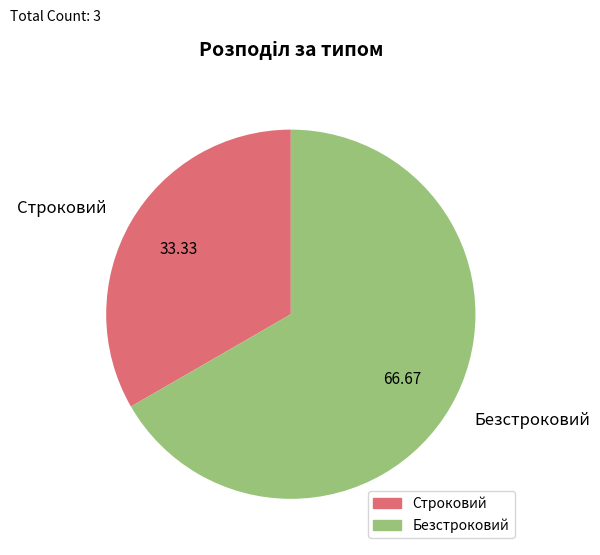

Which slice is the largest?

Безстроковий